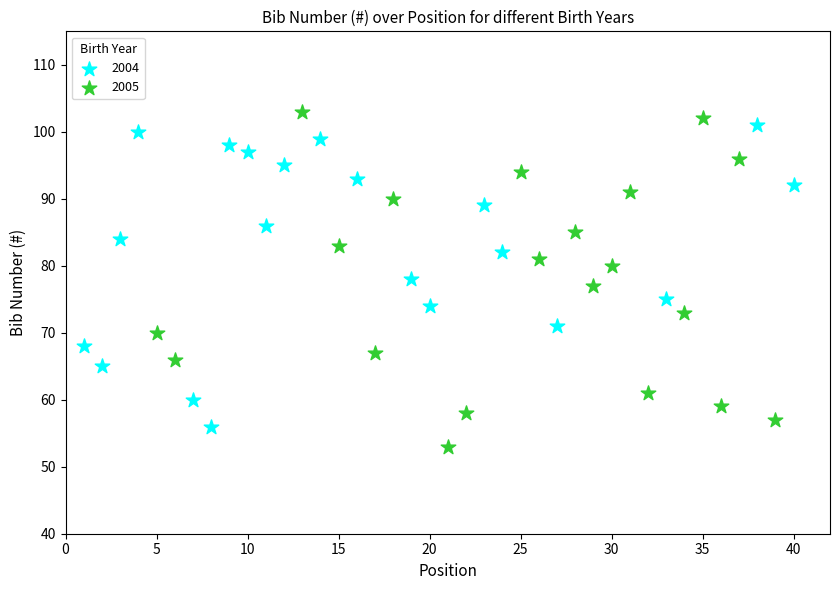

What are all the series names shown in the legend?

2004, 2005